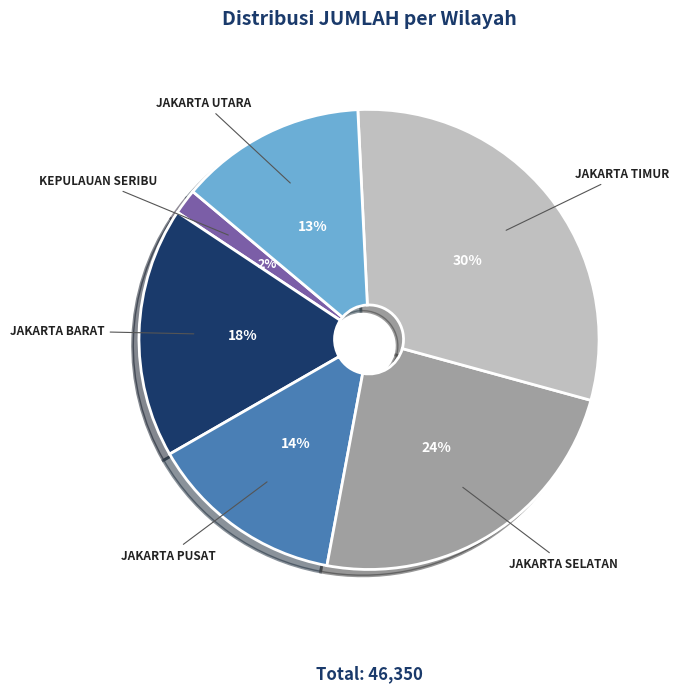

Count the number of slices in the pie.

6